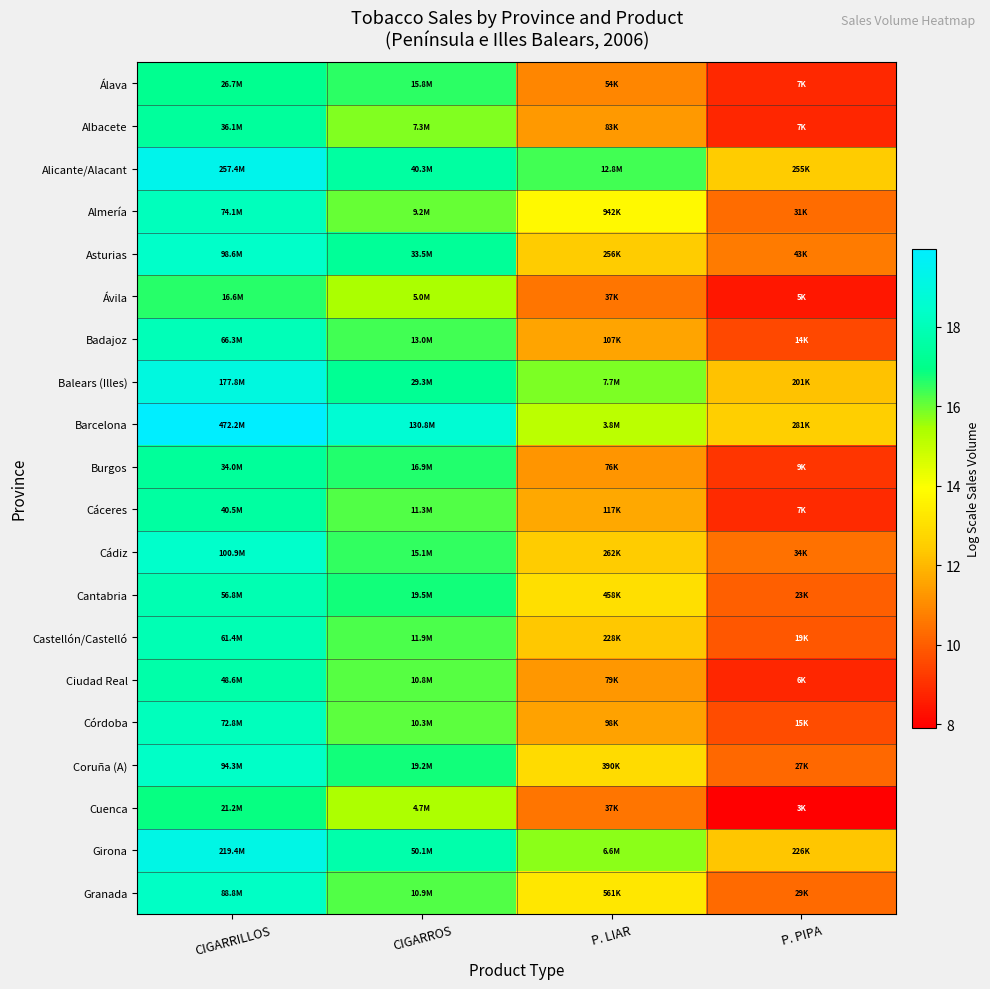

Which has a higher value, P. LIAR or CIGARROS?

CIGARROS